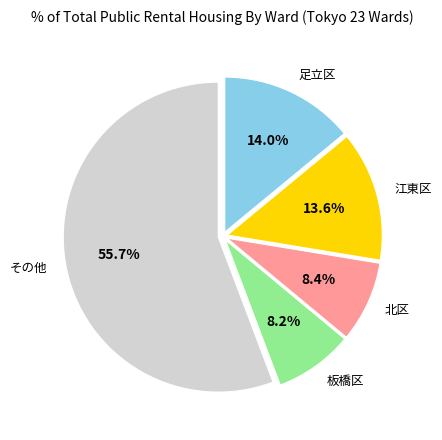

Do 江東区 and その他 together represent more than half of the pie?

Yes